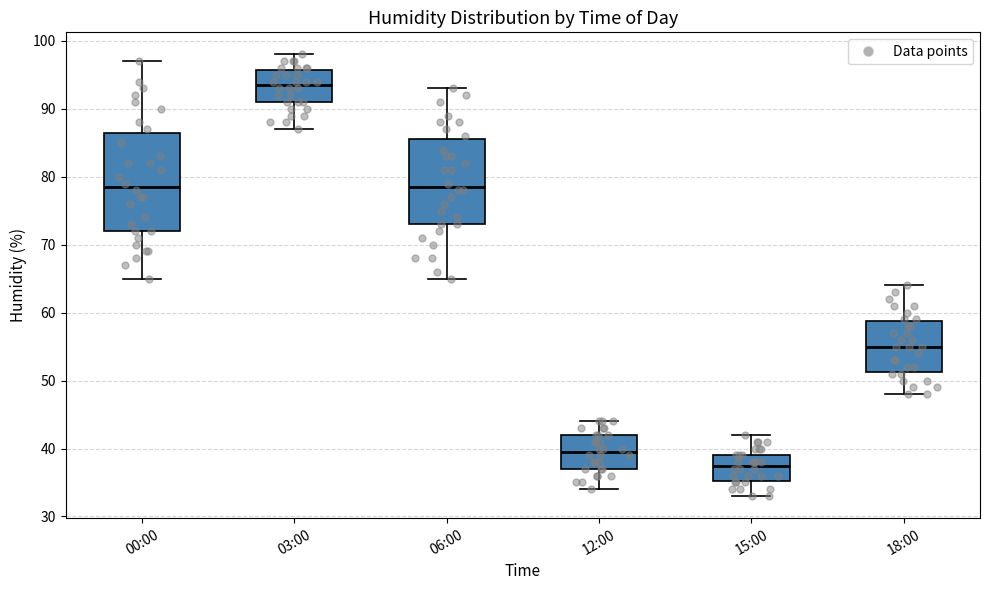

Reading left to right, read every box against the y-axis: the position of its median line, the range the box covers, and the ends of its whiskers. The values are not printed on the chart, so give them approximately, as read against the axis.

00:00: median 79, box 72 to 87, whiskers 65 to 97
03:00: median 94, box 91 to 96, whiskers 87 to 98
06:00: median 79, box 73 to 86, whiskers 65 to 93
12:00: median 40, box 37 to 42, whiskers 34 to 44
15:00: median 38, box 35 to 39, whiskers 33 to 42
18:00: median 55, box 51 to 59, whiskers 48 to 64